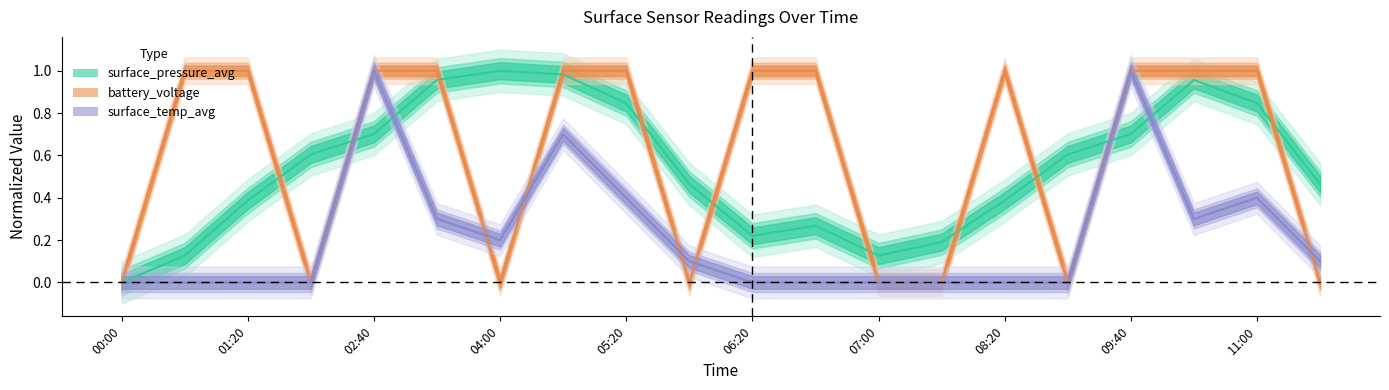

Count the battery_voltage values in the range 0 to 1.

20